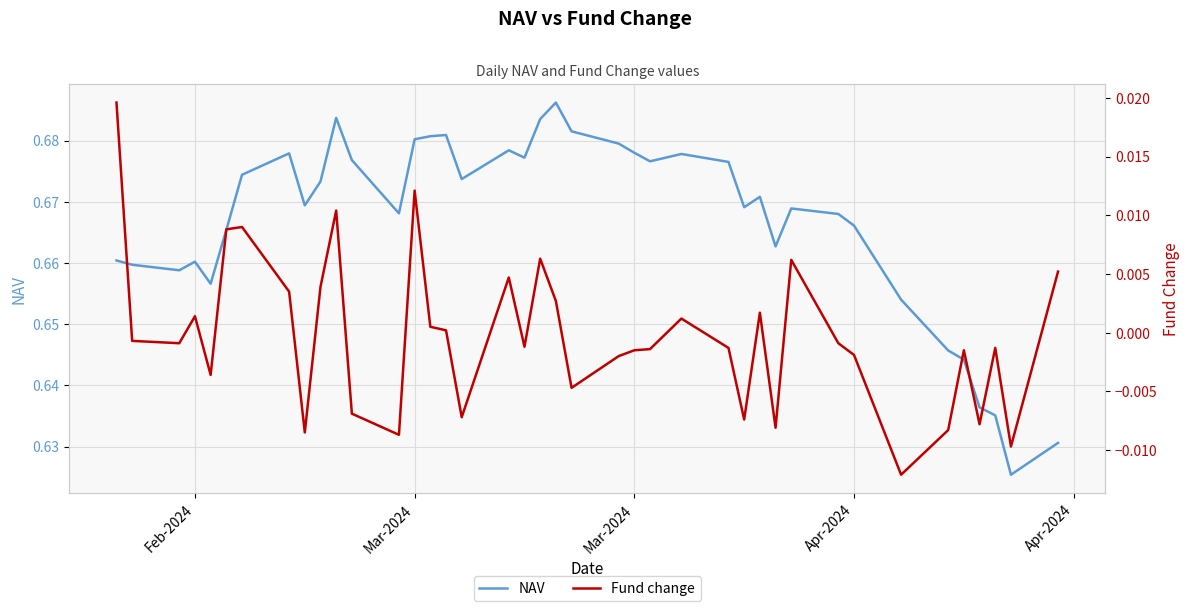

What are all the series names shown in the legend?

NAV, Fund change